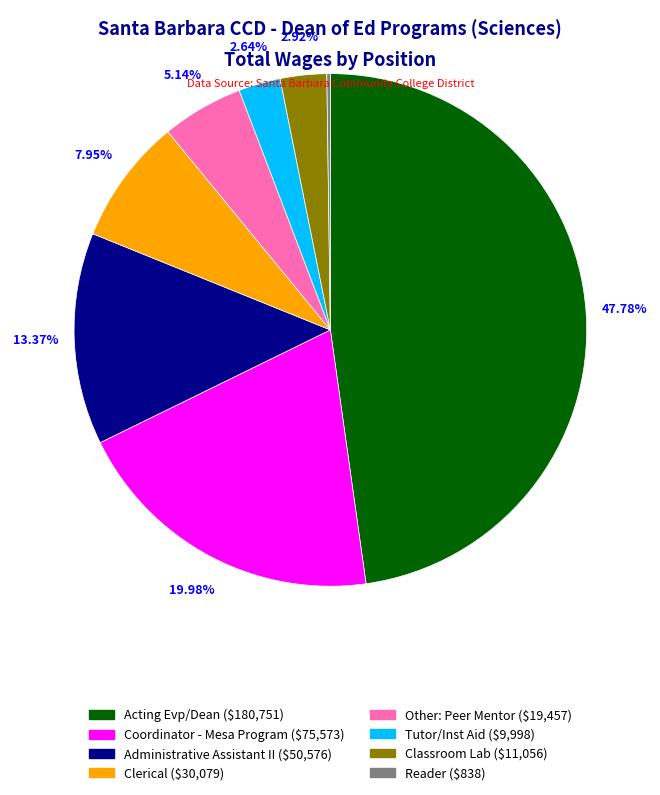

What is the total percentage of Administrative Assistant II and Tutor/Inst Aid?

16.0%